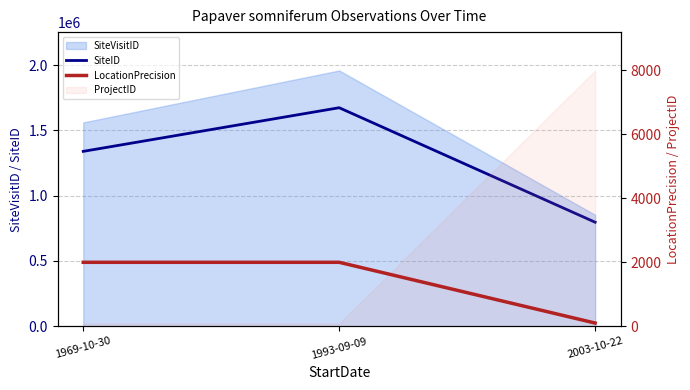

What is the sum of all SiteID values?

3810702